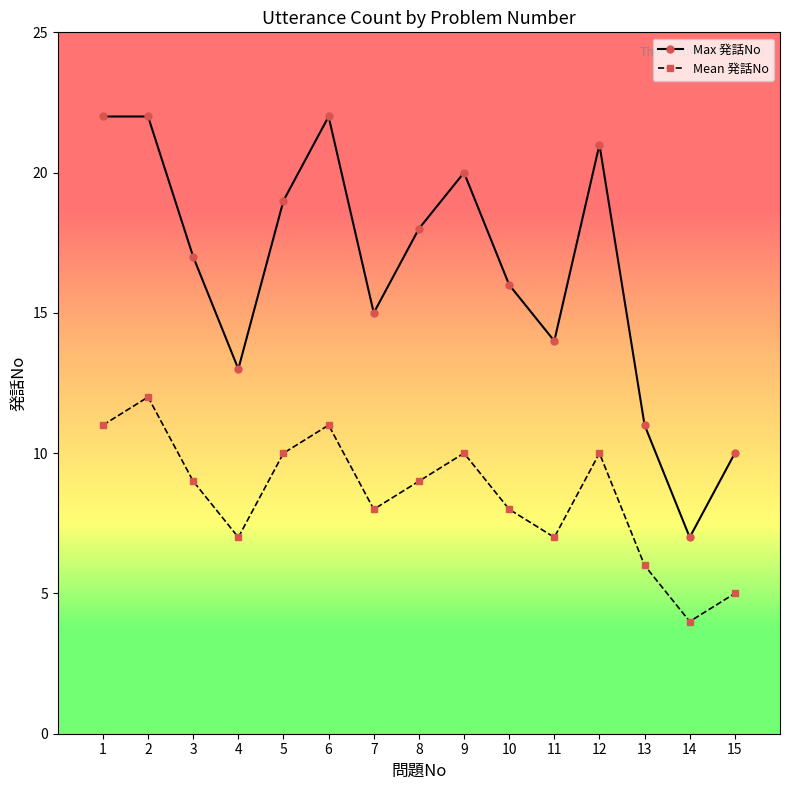

Count the Mean 発話No values in the range 7 to 10.

9